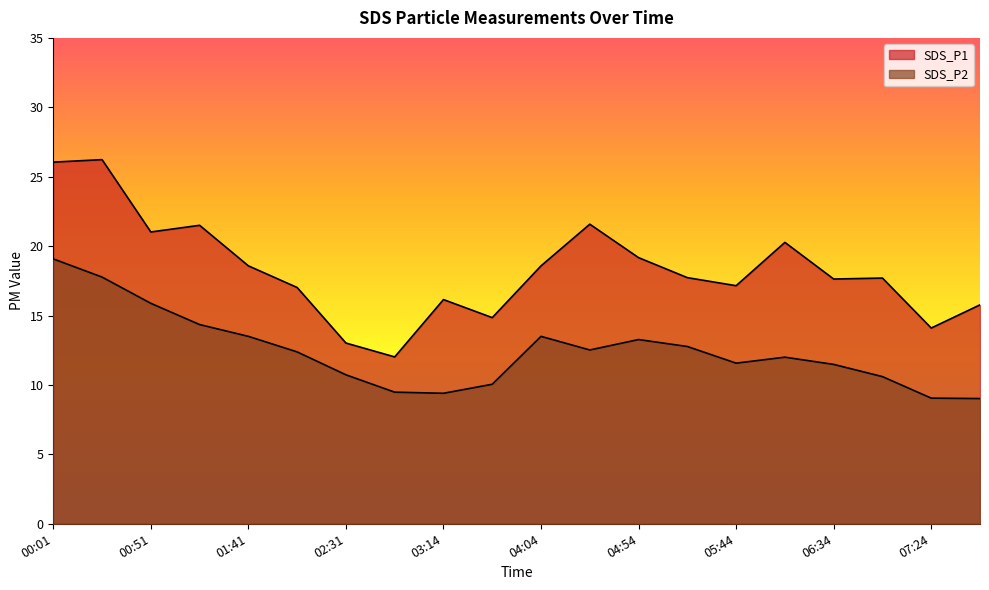

The SDS_P1 series shows 17.1 at 05:44. True or false?

True